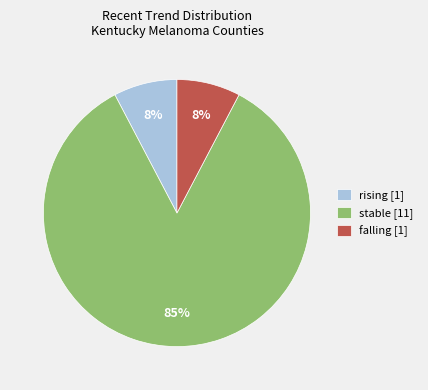

Is the sum of falling [1] and stable [11] greater than half?

Yes